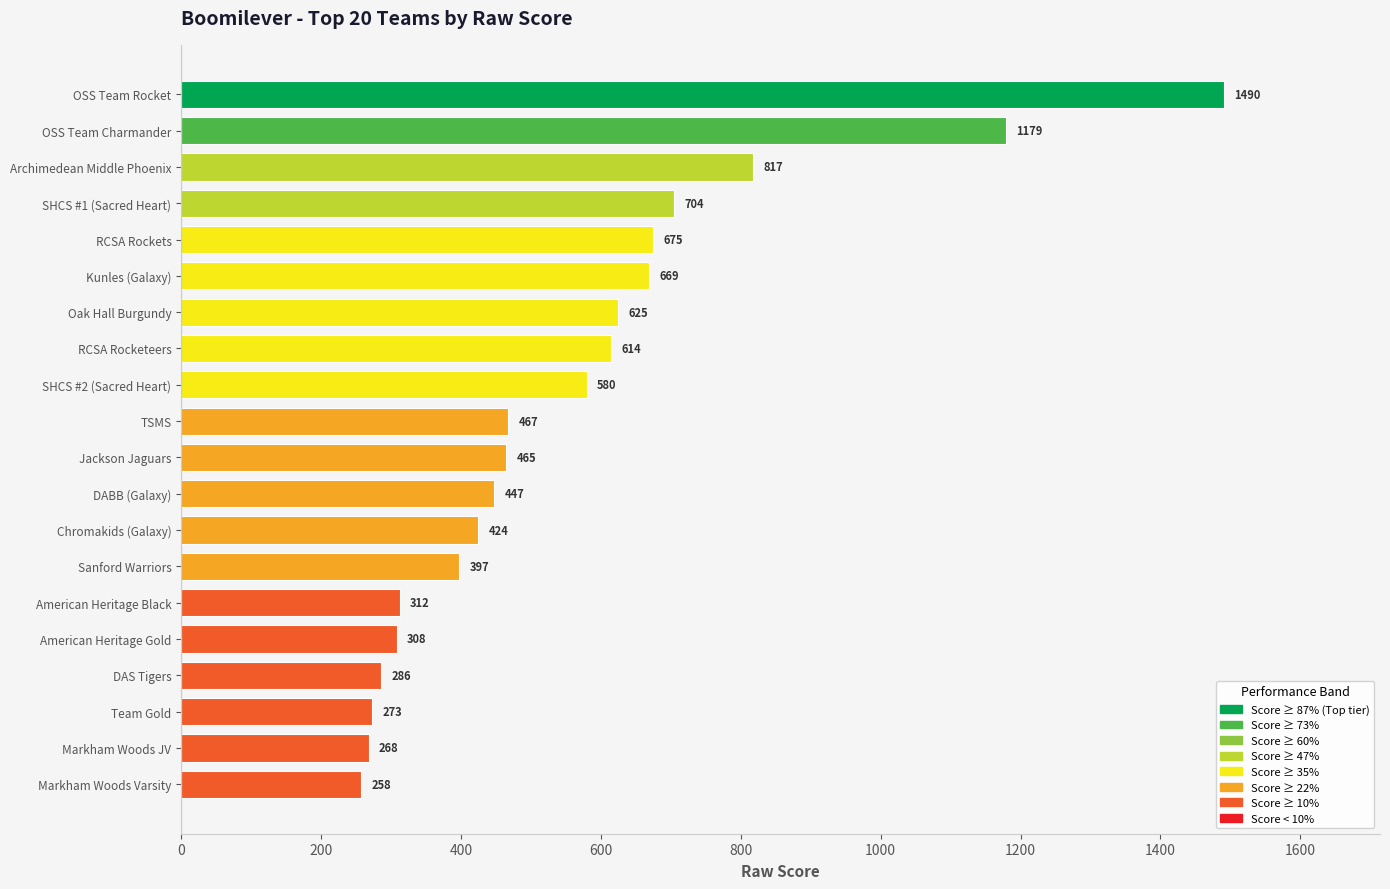

What is the ratio of the value at Markham Woods JV to the value at SHCS #1 (Sacred Heart)?

0.4